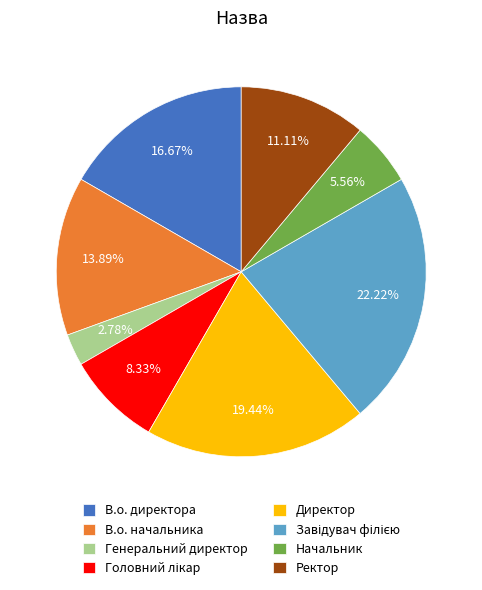

True or false: Начальник accounts for 6% of the total.

True